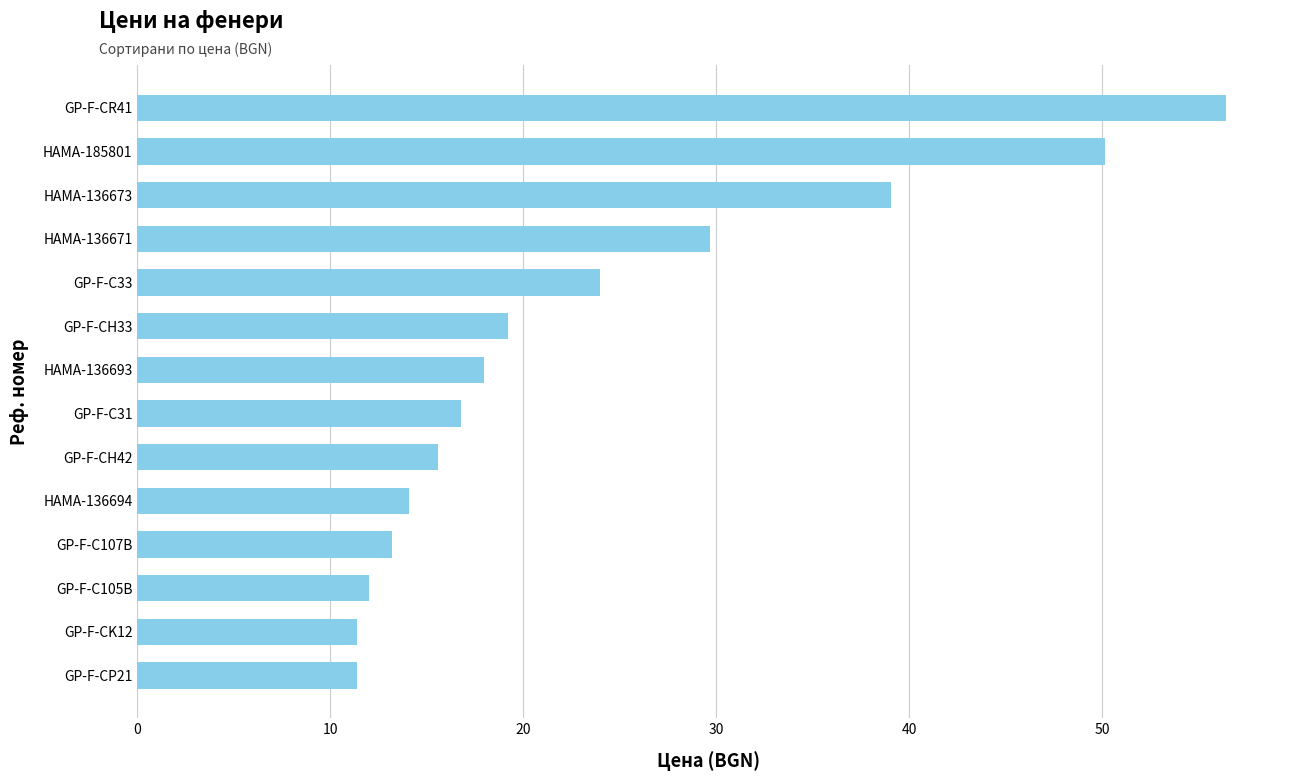

What is the label of the 5th bar from the bottom?

HAMA-136694